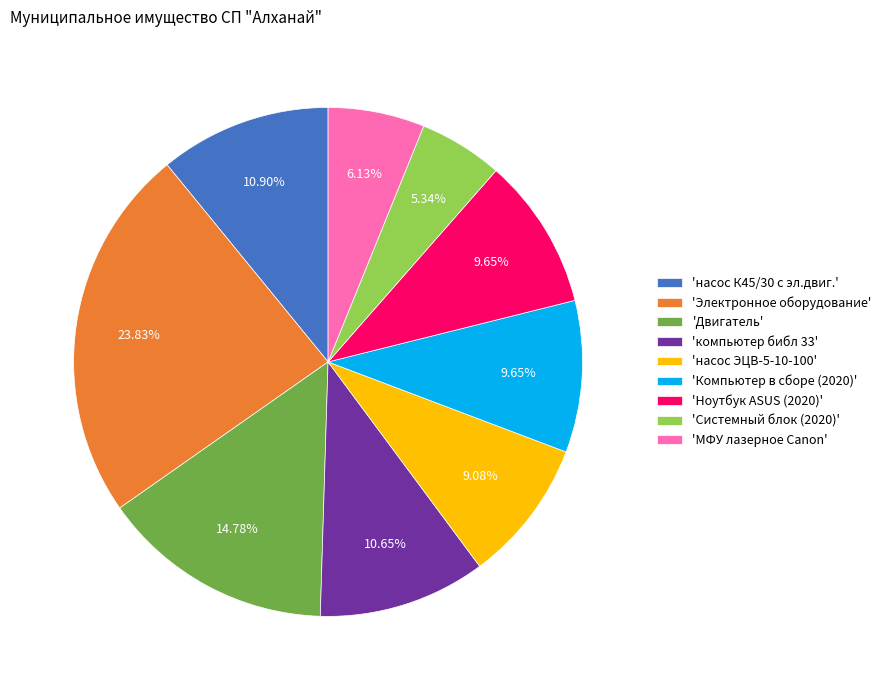

Is there any slice that represents more than half of the pie?

No